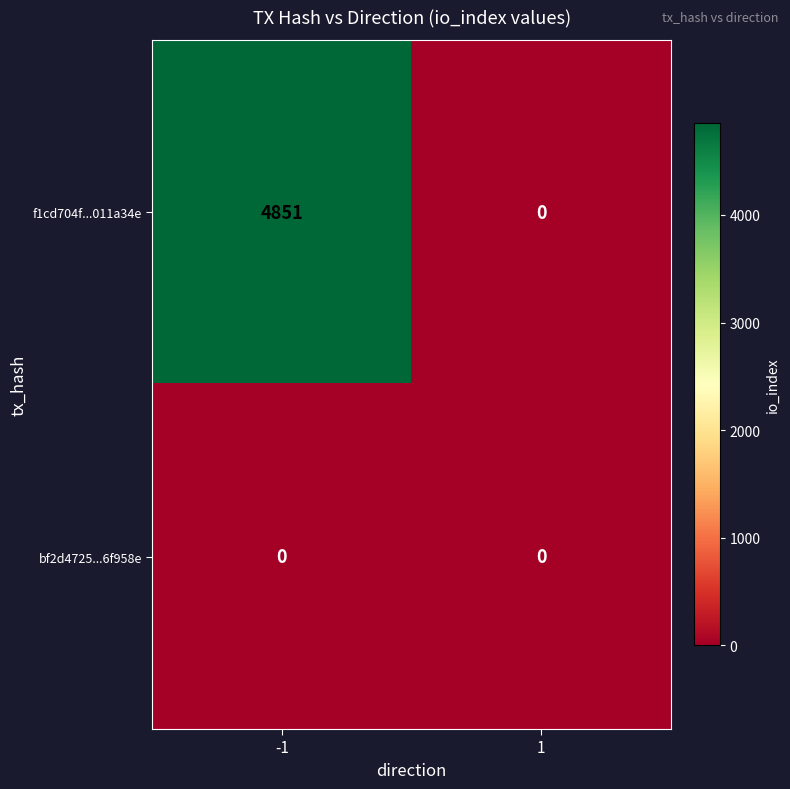

Rank the series at -1 from lowest to highest value.

bf2d4725...6f958e, f1cd704f...011a34e